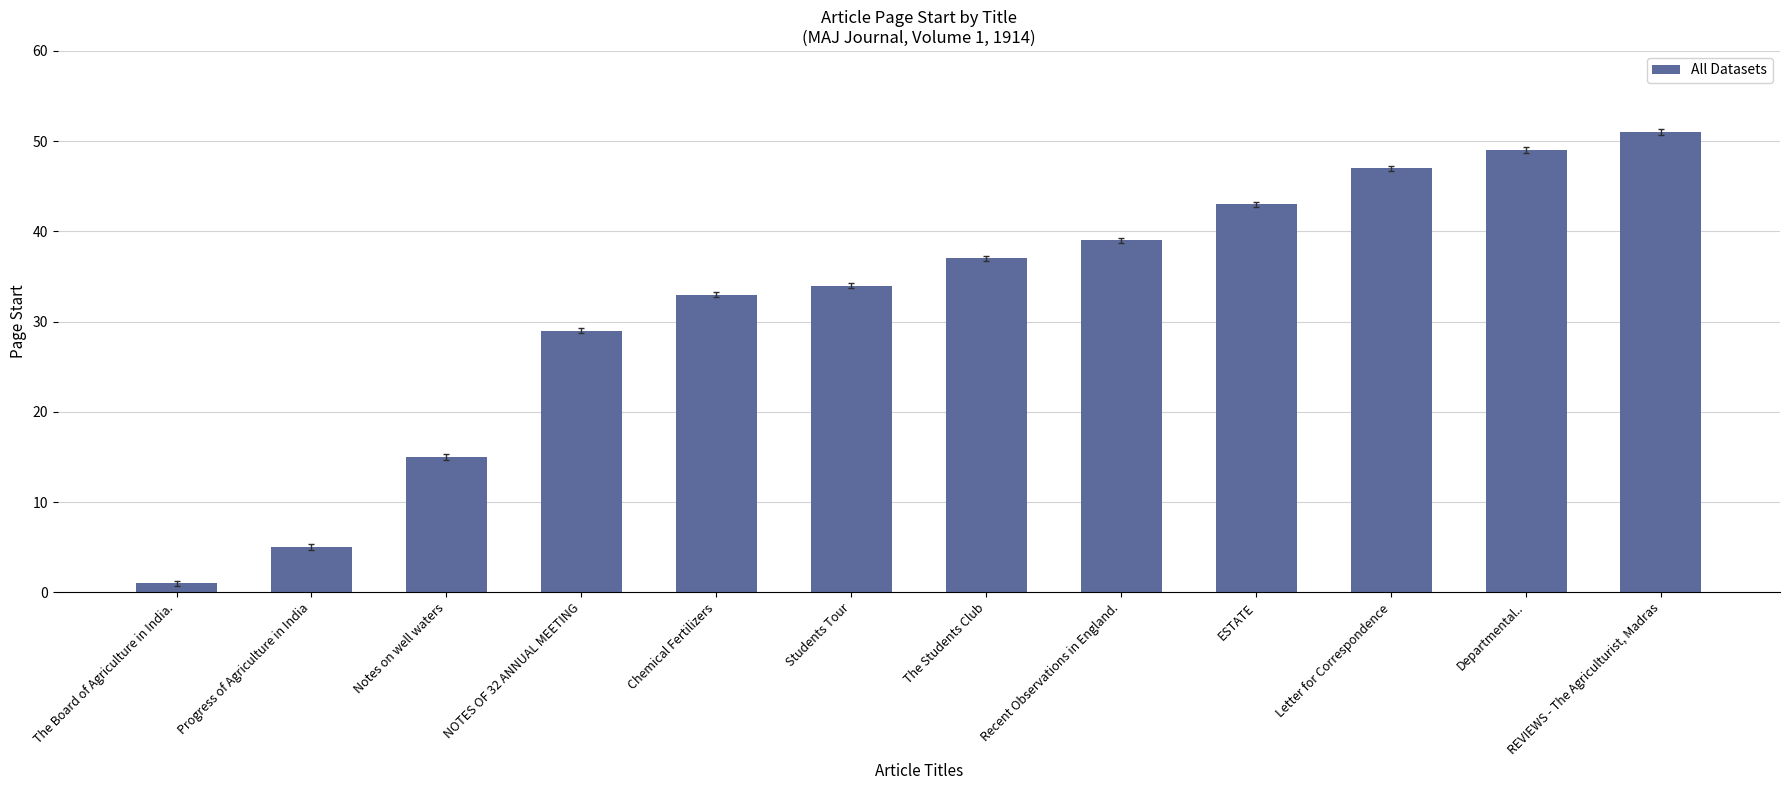

What is the difference between the second highest and minimum values?

48